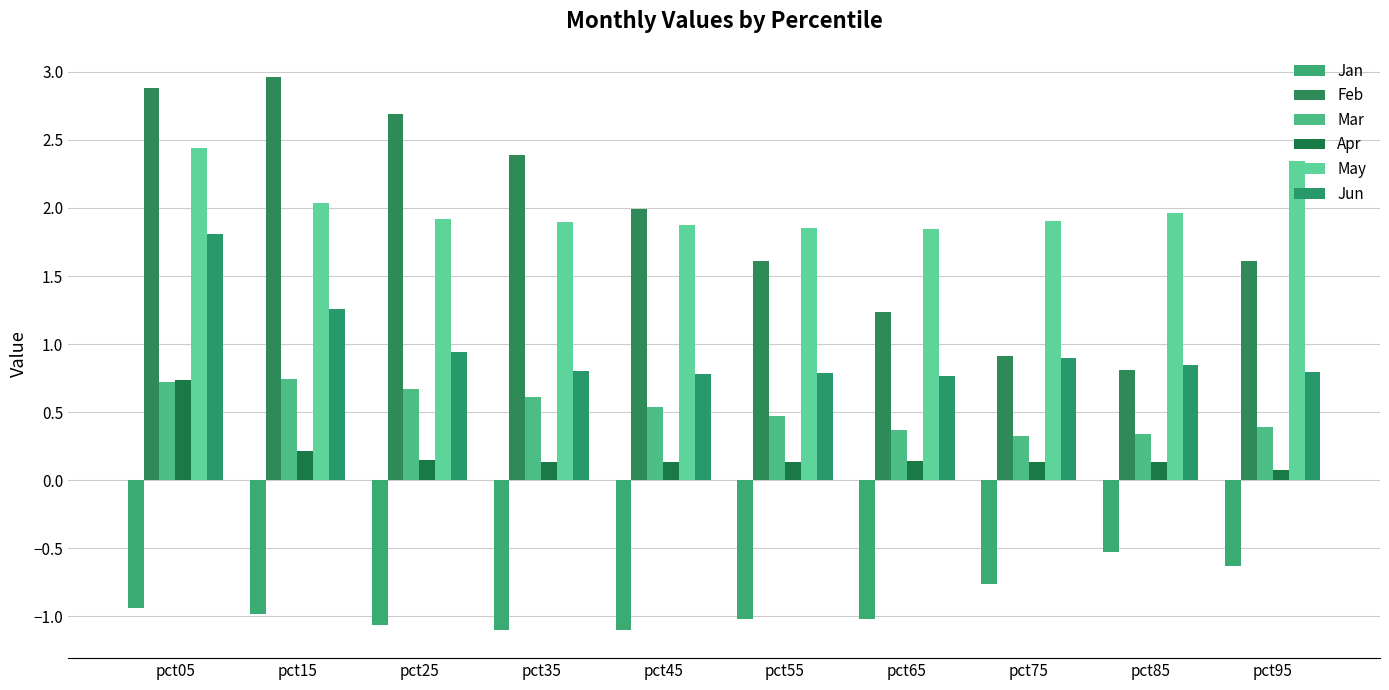

How many groups of bars are there?

10